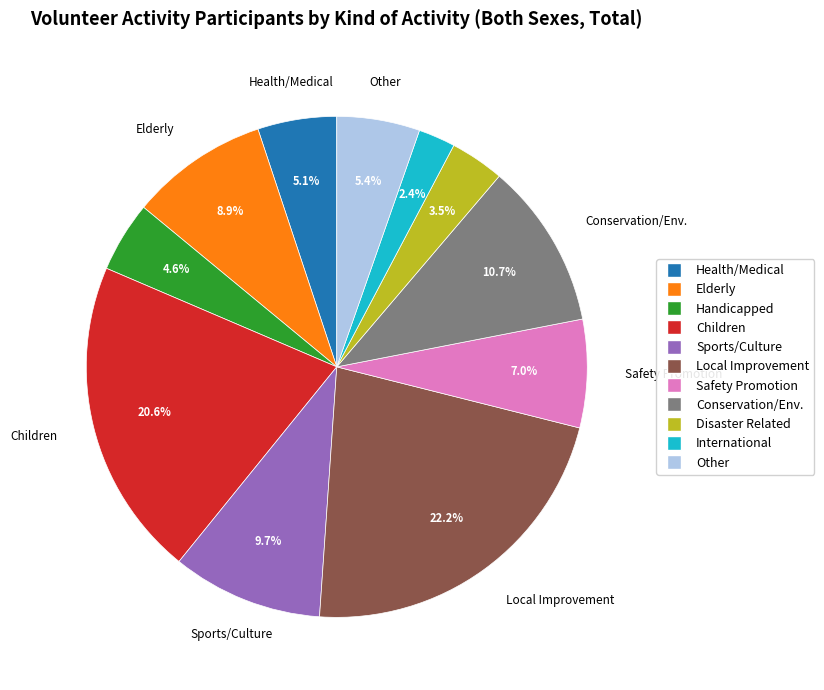

Is there a majority slice in this chart?

No